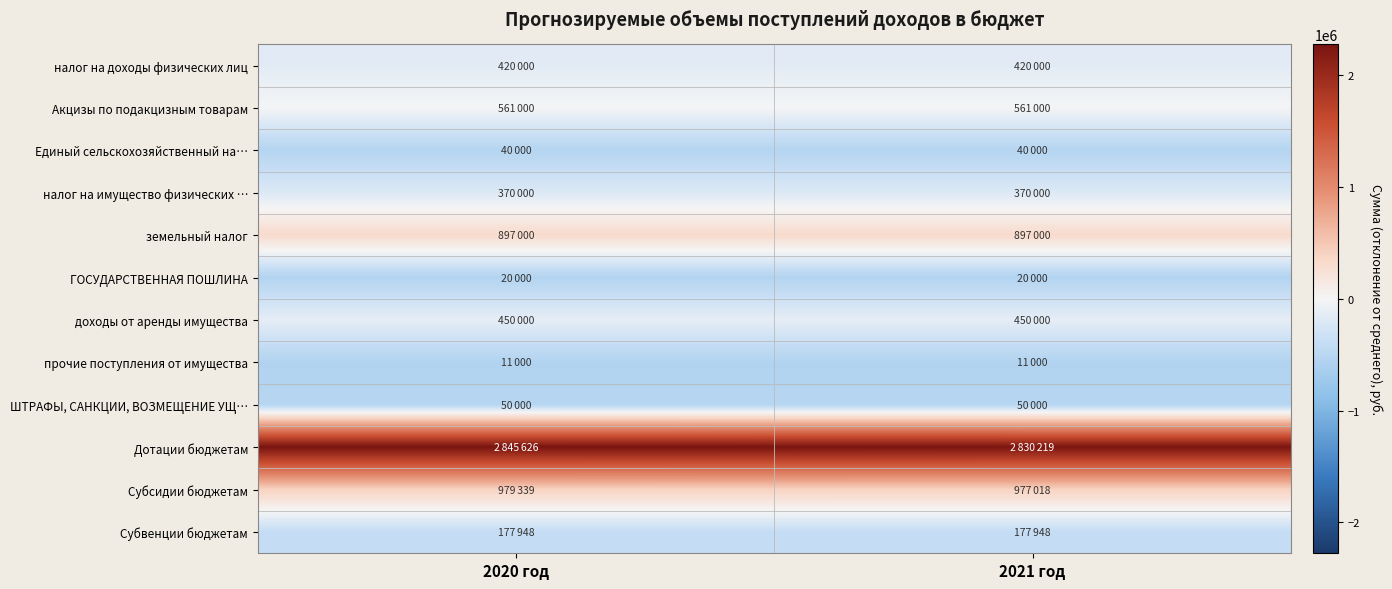

Which series has the largest total across all categories?

Дотации бюджетам